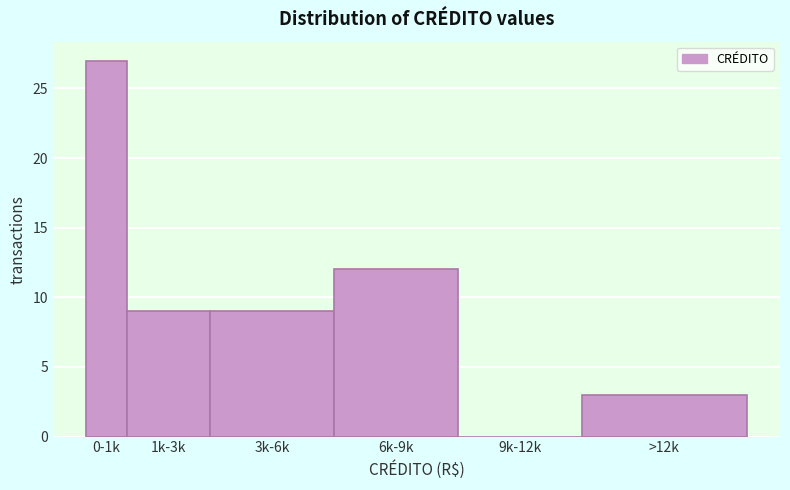

Reading right to left, what are all the values shown in this chart?

>12k=3	9k-12k=0	6k-9k=12	3k-6k=9	1k-3k=9	0-1k=27